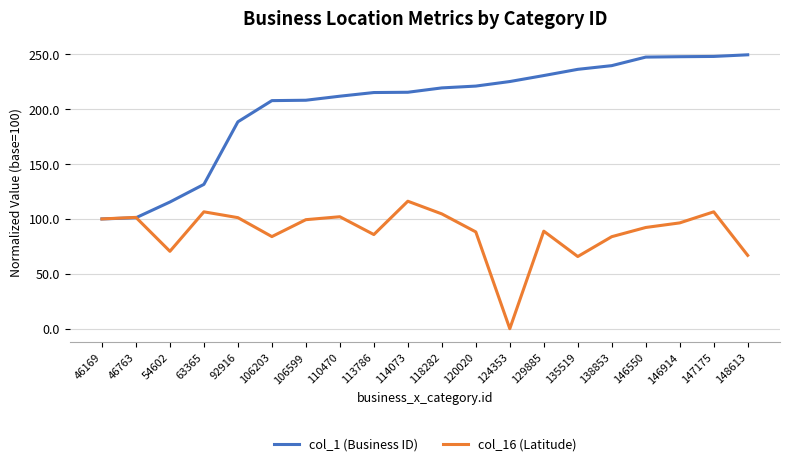

True or false: col_1 (Business ID) has a value of 188.5 at 92916.

True